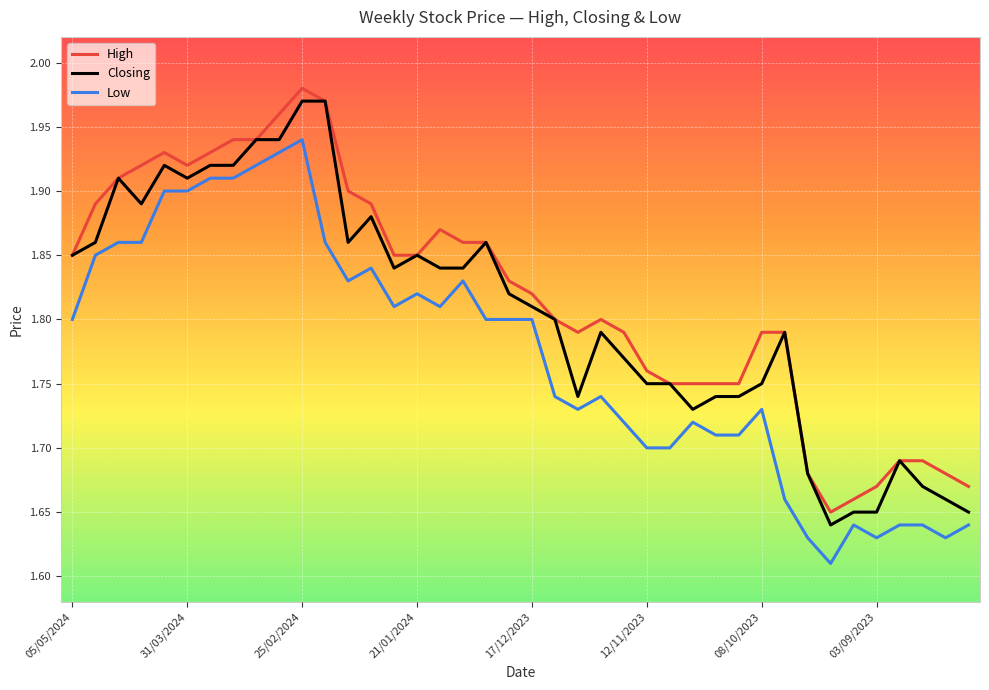

True or false: Closing and Low intersect in this chart.

False